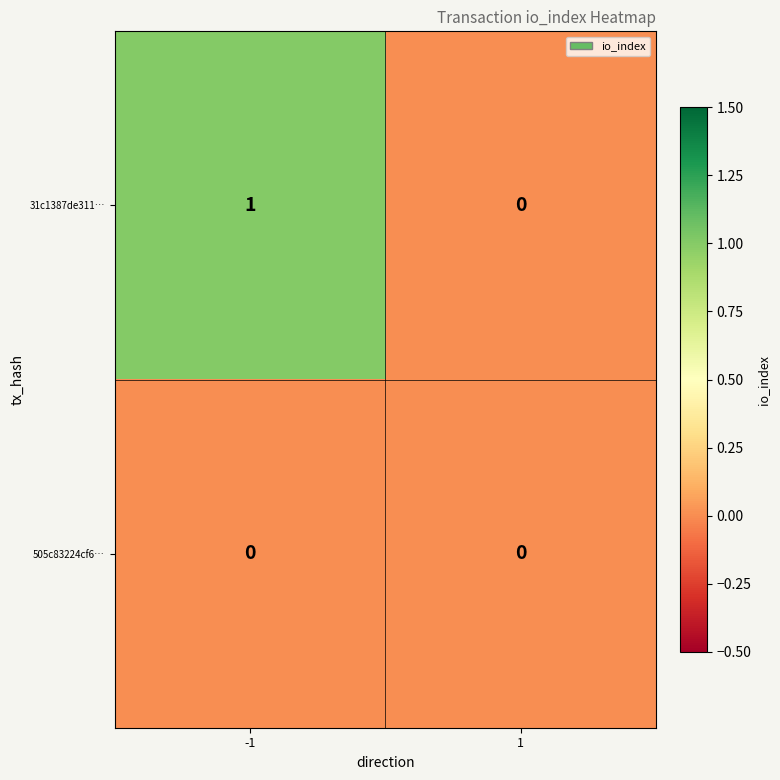

Reading right to left, extract all data points from this chart.

31c1387de311…: 0	1
505c83224cf6…: 0	0